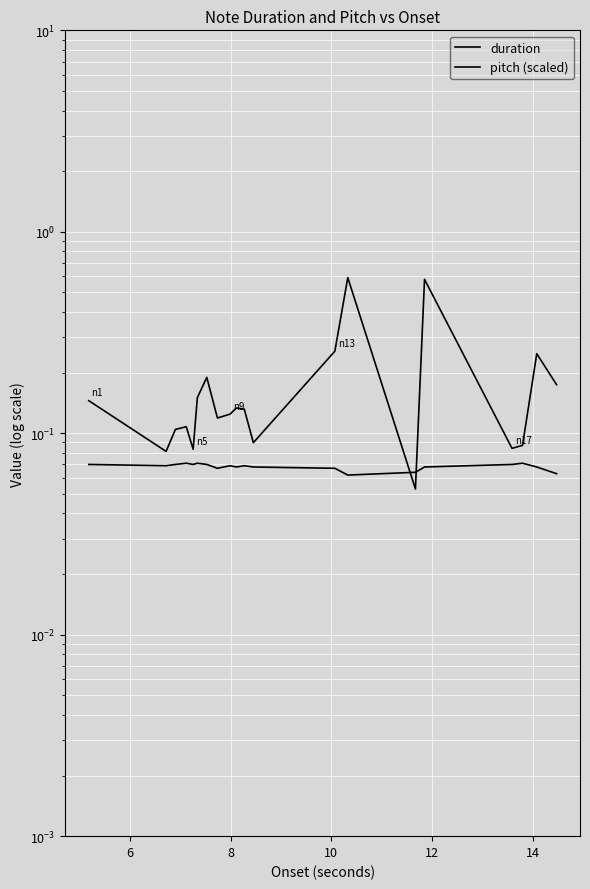

The duration series shows 0.1 at 9. True or false?

False